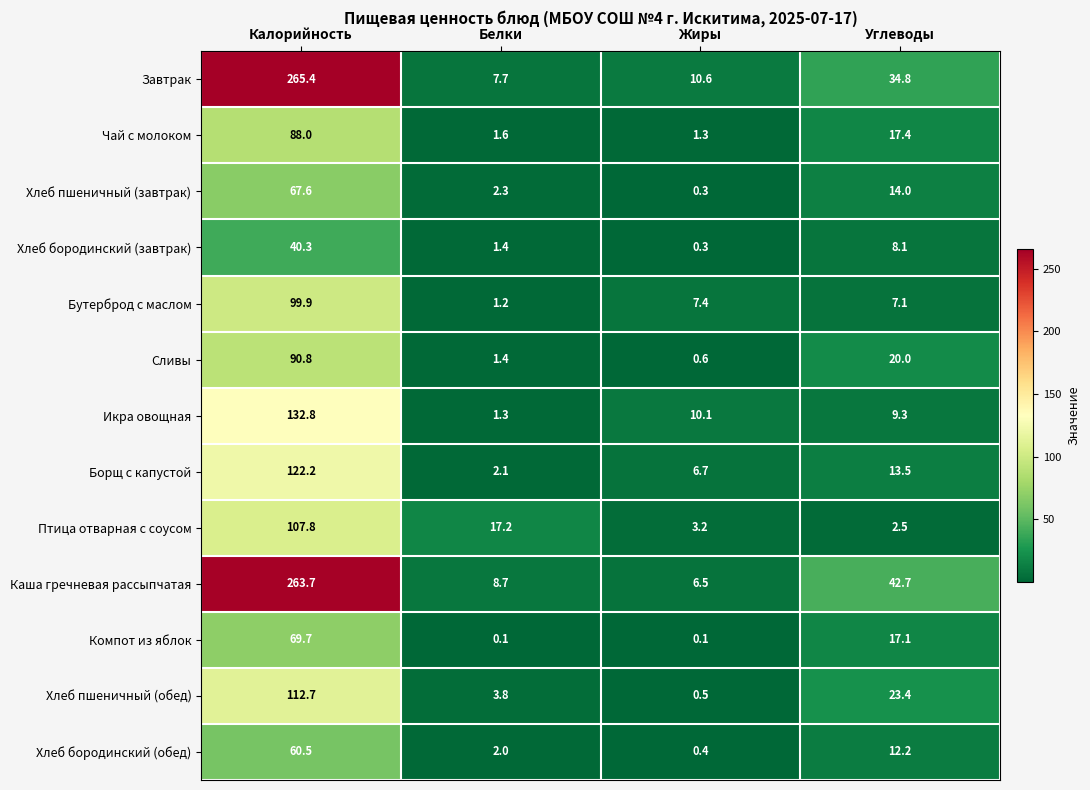

At how many categories does at least one series exceed 42?

2